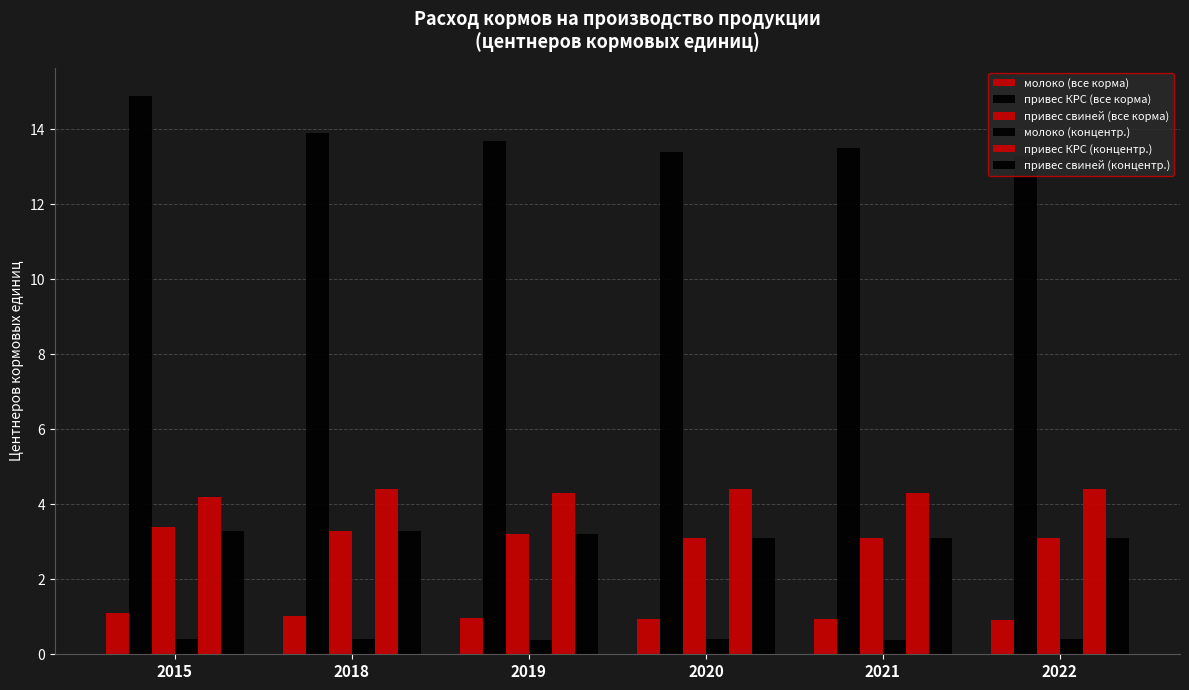

How many categories are shown in the chart?

6